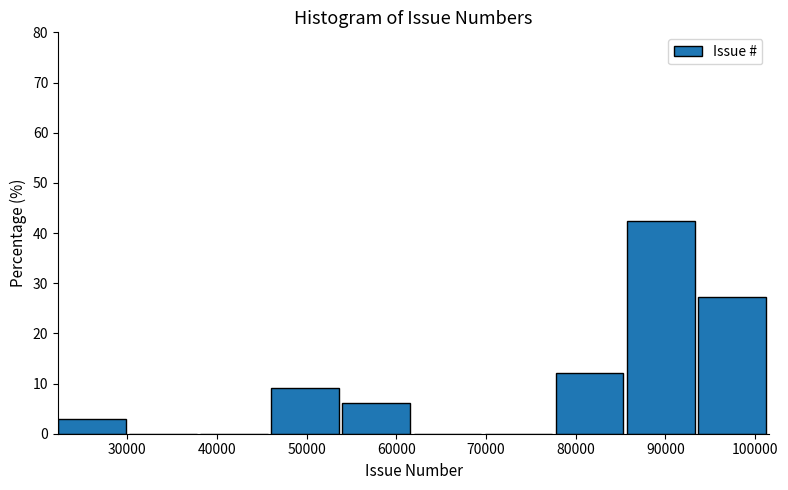

Over which range of the x-axis is the bar tallest?

86000 to 94000